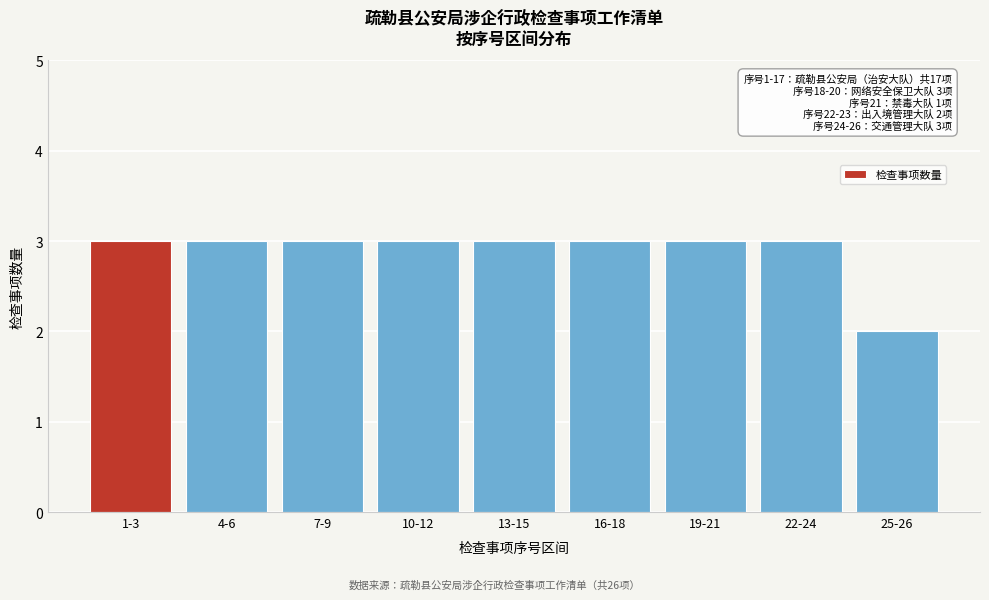

Reading left to right, extract all data points from this chart.

1-3=3	4-6=3	7-9=3	10-12=3	13-15=3	16-18=3	19-21=3	22-24=3	25-26=2